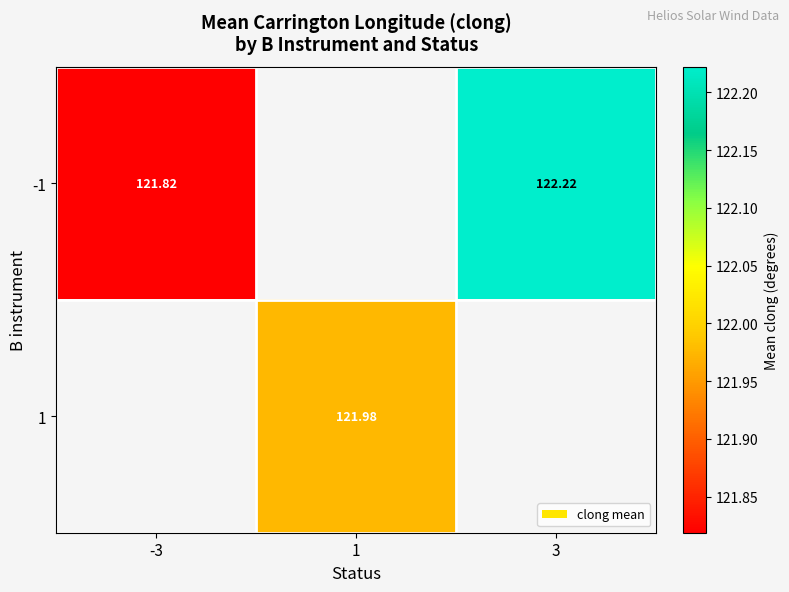

Is the value of 1 at 1 greater than the value of -1 at 3?

No